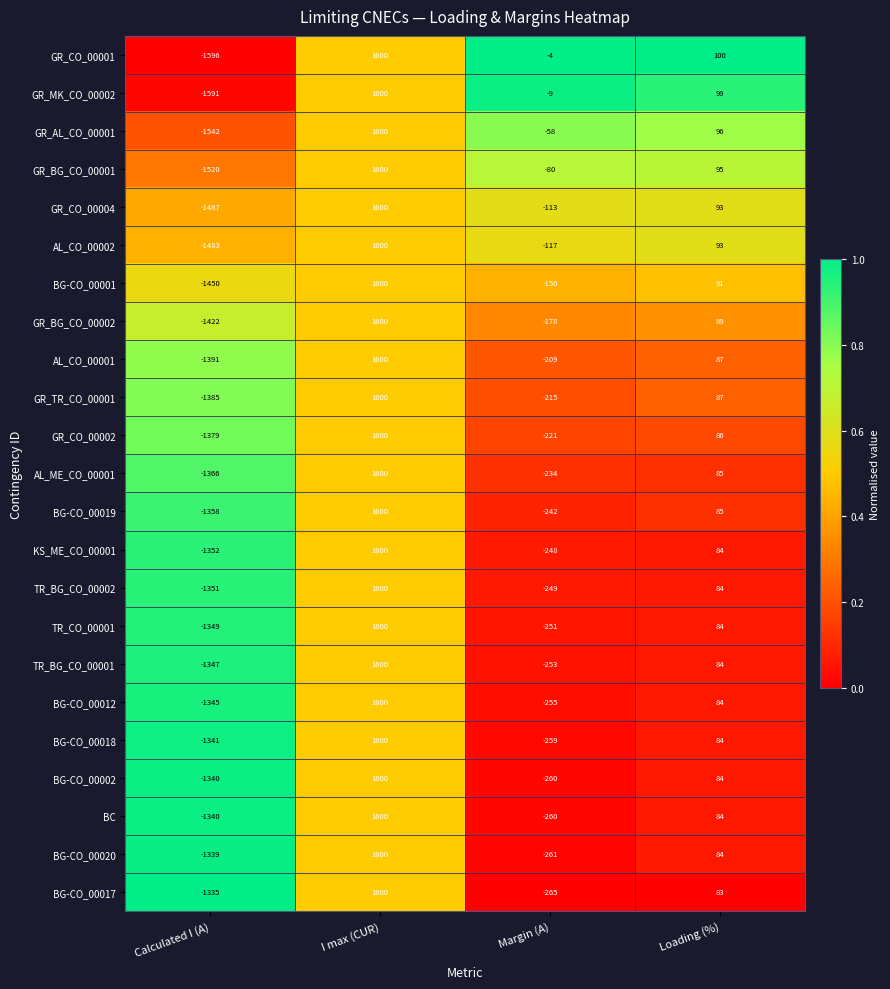

What value does the BG-CO_00001 series have at Loading (%)?

91